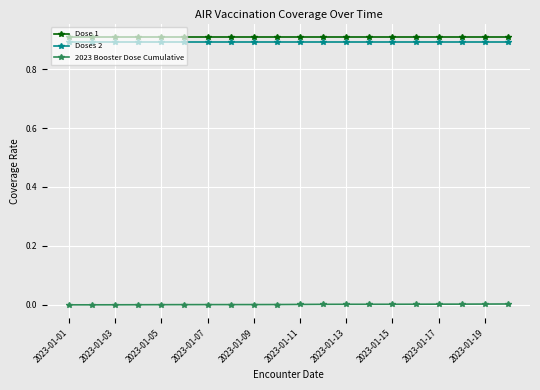

What is the maximum value shown in the chart?

0.9